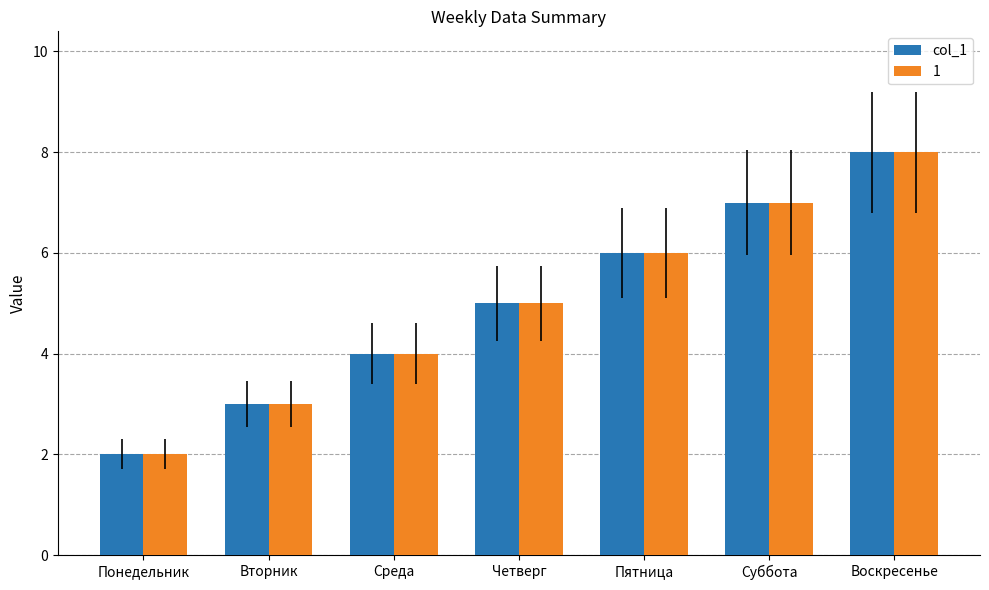

What is the sum of the 1 values at Пятница and Среда?

10